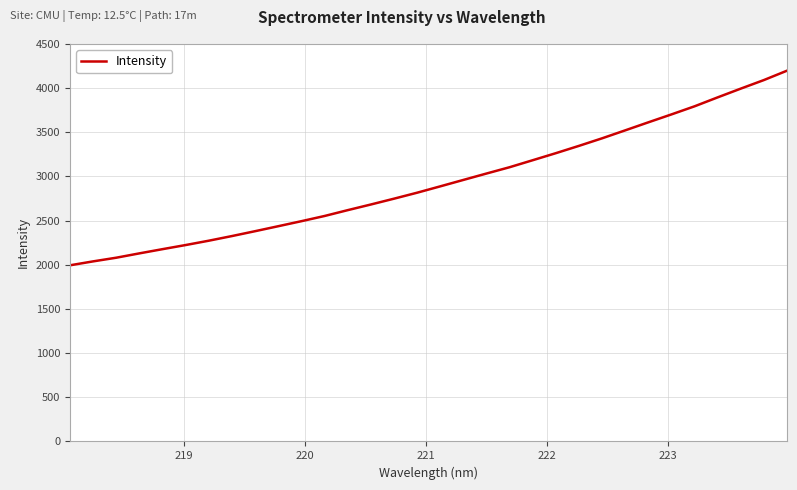

What is the minimum value shown in the chart?

1994.3